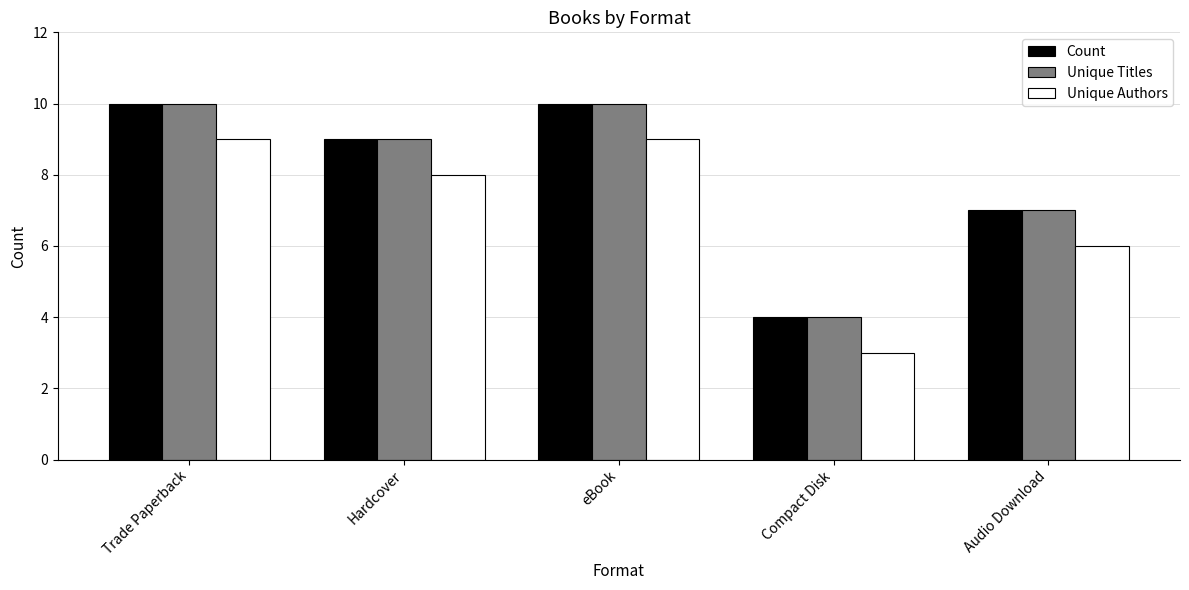

Reading left to right, what are all the values shown in this chart?

Count: 10	9	10	4	7
Unique Titles: 10	9	10	4	7
Unique Authors: 9	8	9	3	6